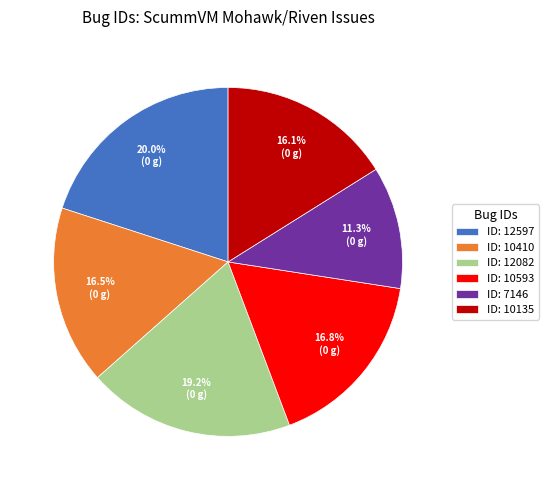

To the nearest percent, what is the difference between the largest and smallest slice percentages?

9%